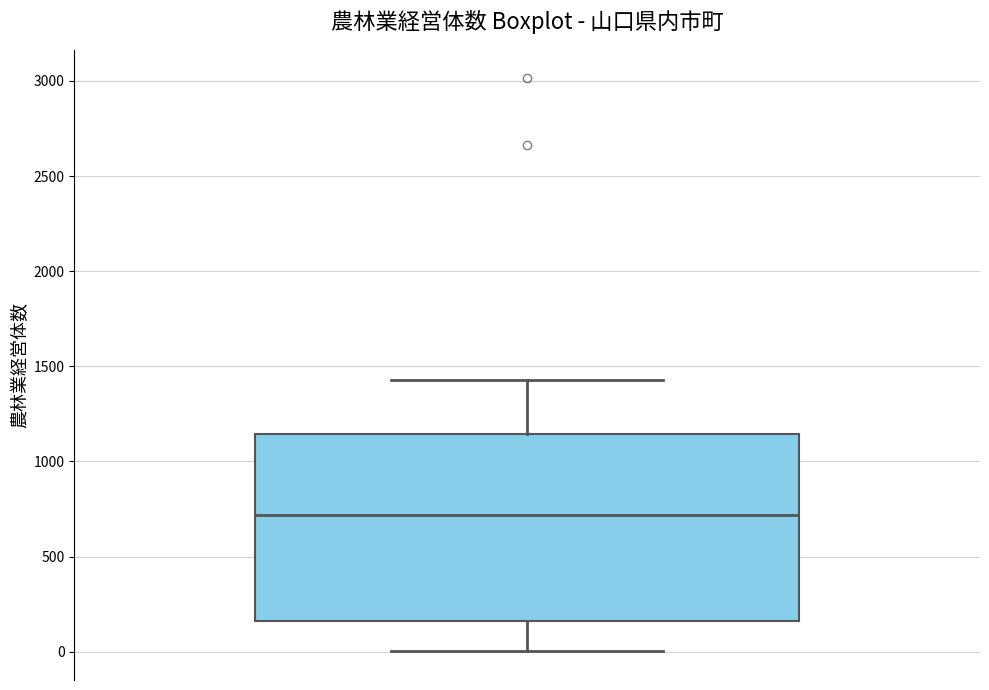

Read this box plot against the y-axis: the position of the median line, the range covered by the box, and the ends of both whiskers. The values are not printed on the chart, so give them approximately, as read against the axis.

median 700, box 150 to 1150, whiskers 0 to 1450